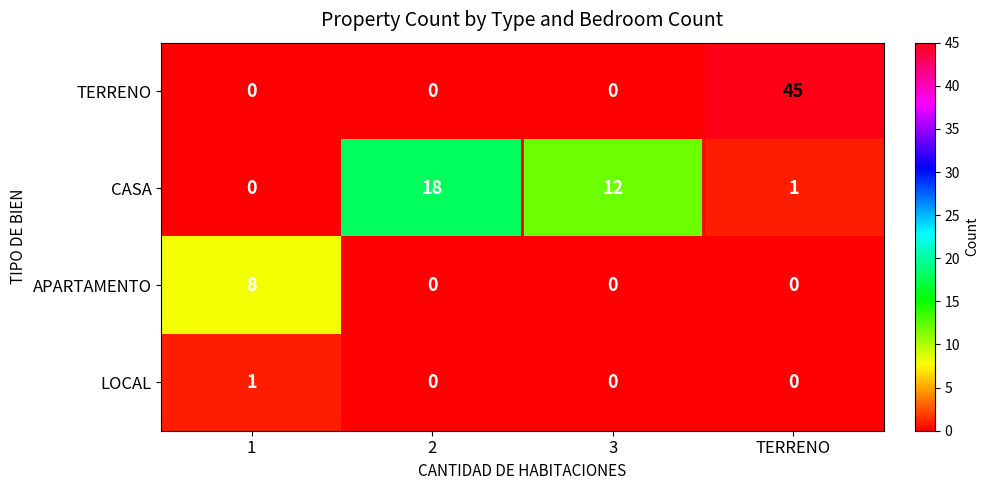

What is the spread (max minus min) of values at 3?

12